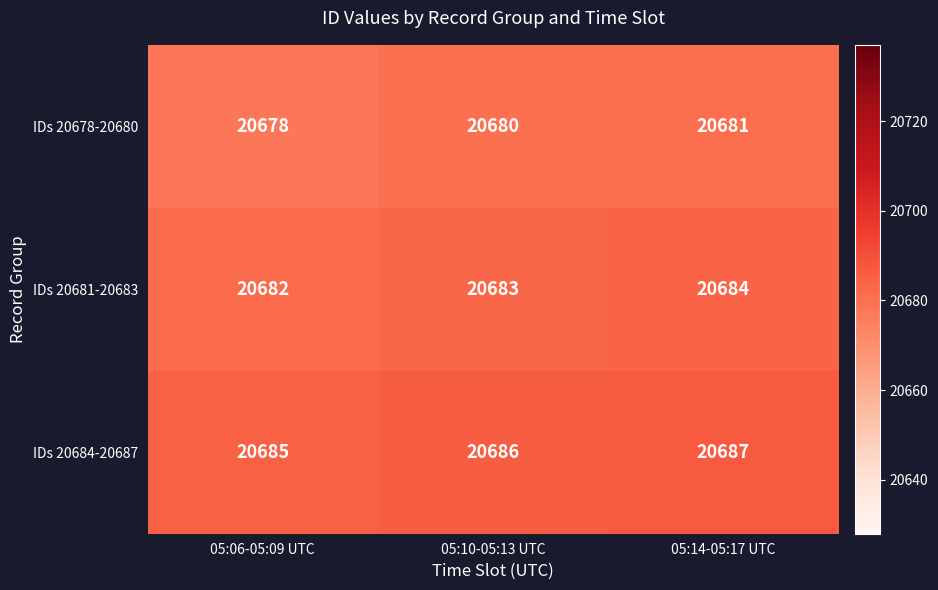

Rank the series by their average value, from highest to lowest.

IDs 20684-20687, IDs 20681-20683, IDs 20678-20680